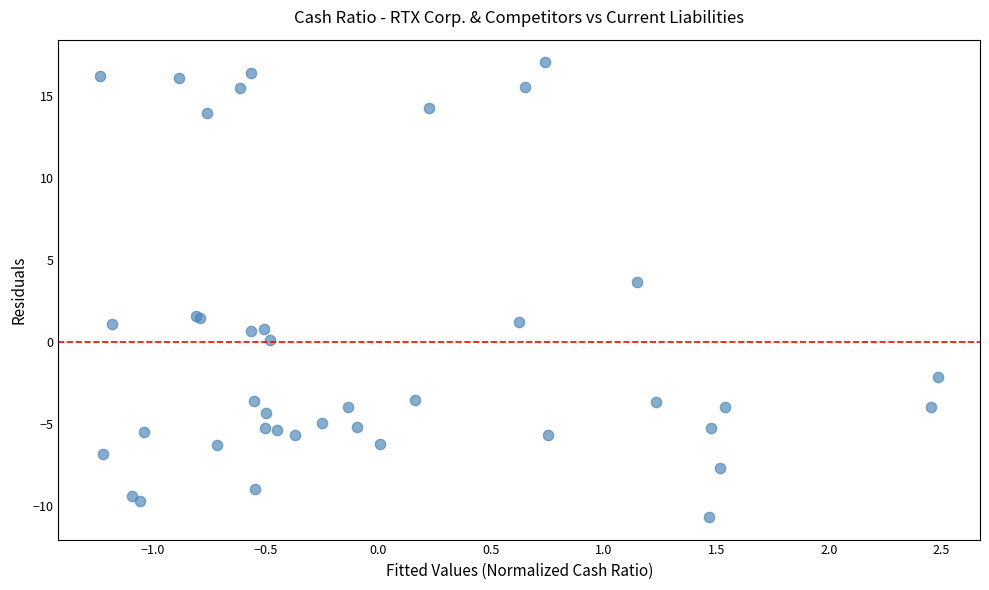

What Y value in the scatter plot is closest to 3?

3.7